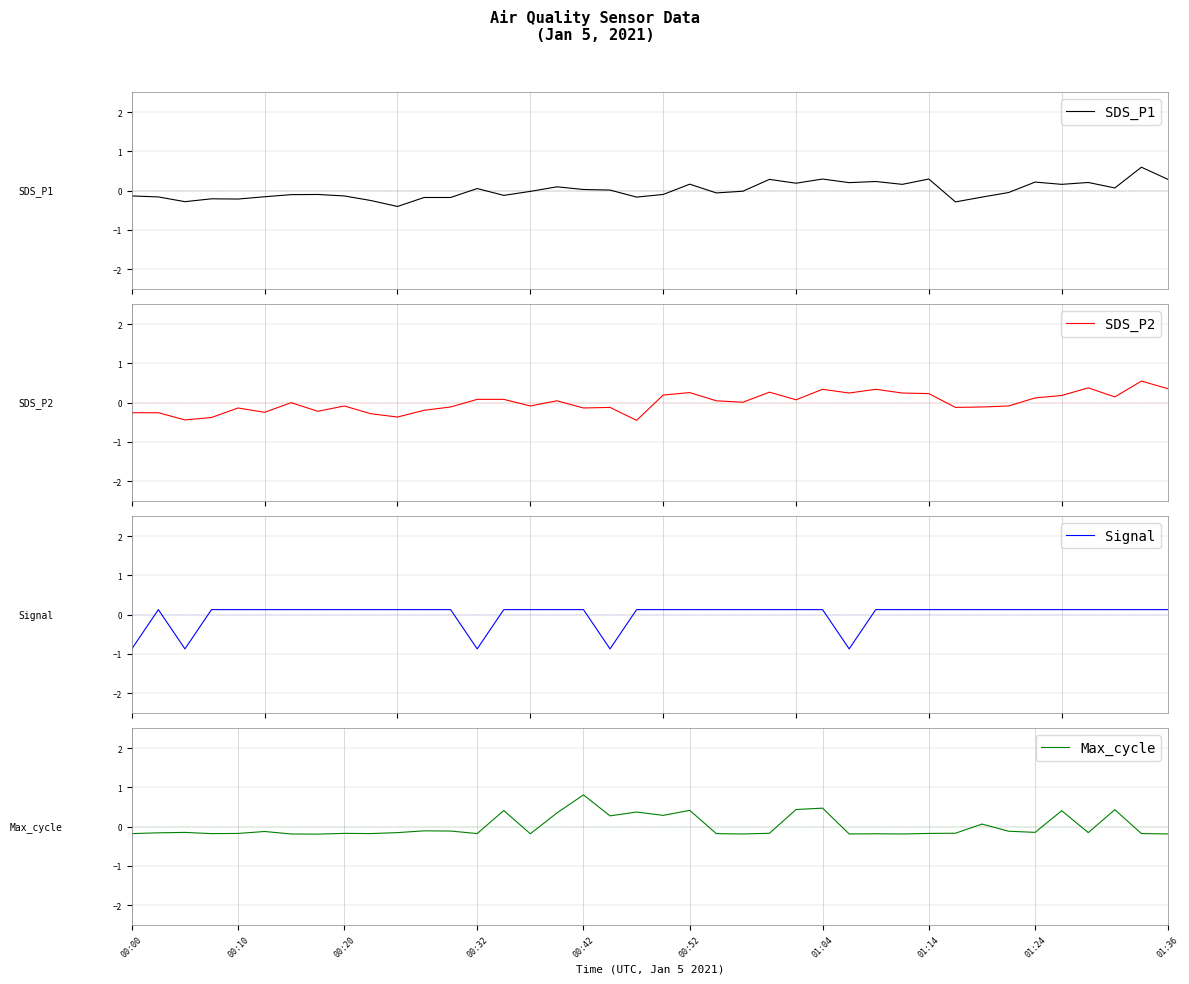

What is the value of the Signal point at the 7th from the left?

0.1